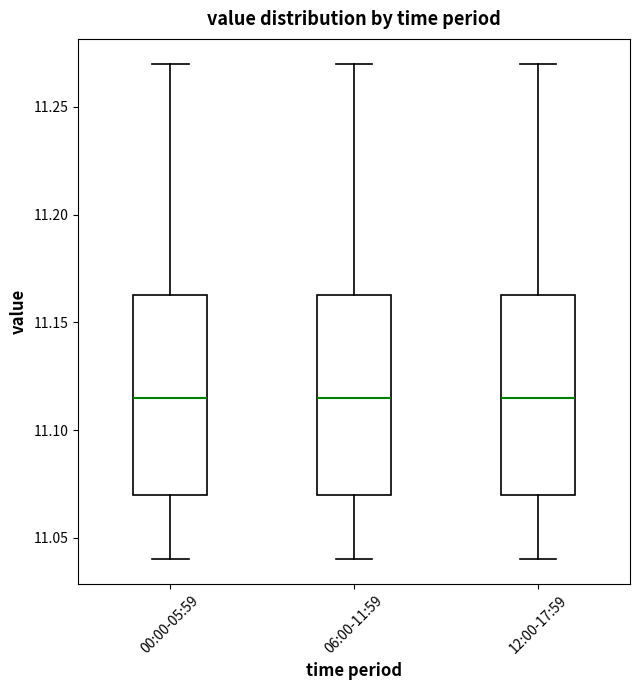

Reading left to right, read every box against the y-axis: the position of its median line, the range the box covers, and the ends of its whiskers. The values are not printed on the chart, so give them approximately, as read against the axis.

00:00-05:59: median 11.115, box 11.070 to 11.165, whiskers 11.040 to 11.270
06:00-11:59: median 11.115, box 11.070 to 11.165, whiskers 11.040 to 11.270
12:00-17:59: median 11.115, box 11.070 to 11.165, whiskers 11.040 to 11.270